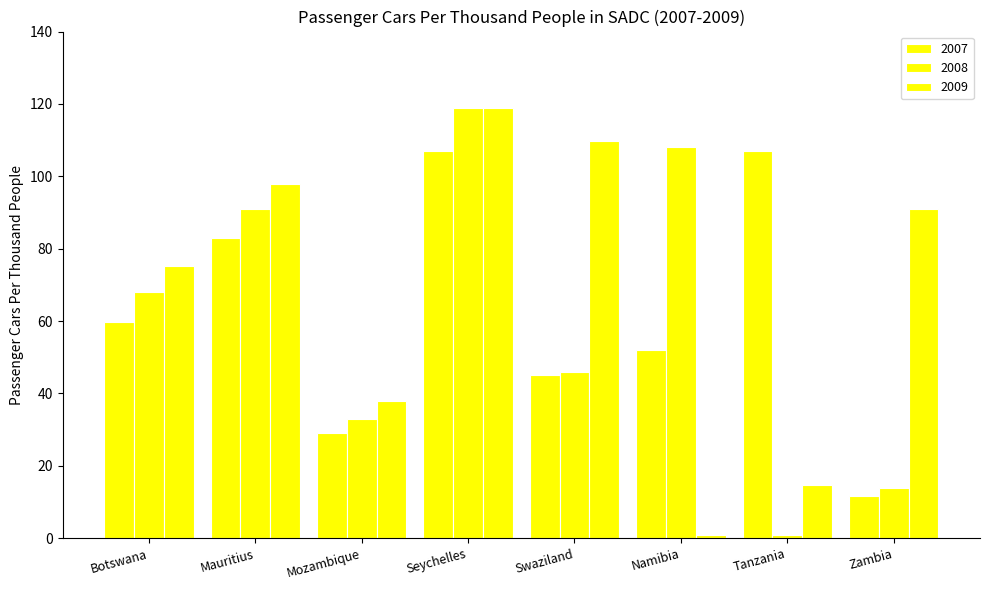

The 2009 series shows 150.6 at Mauritius. True or false?

False